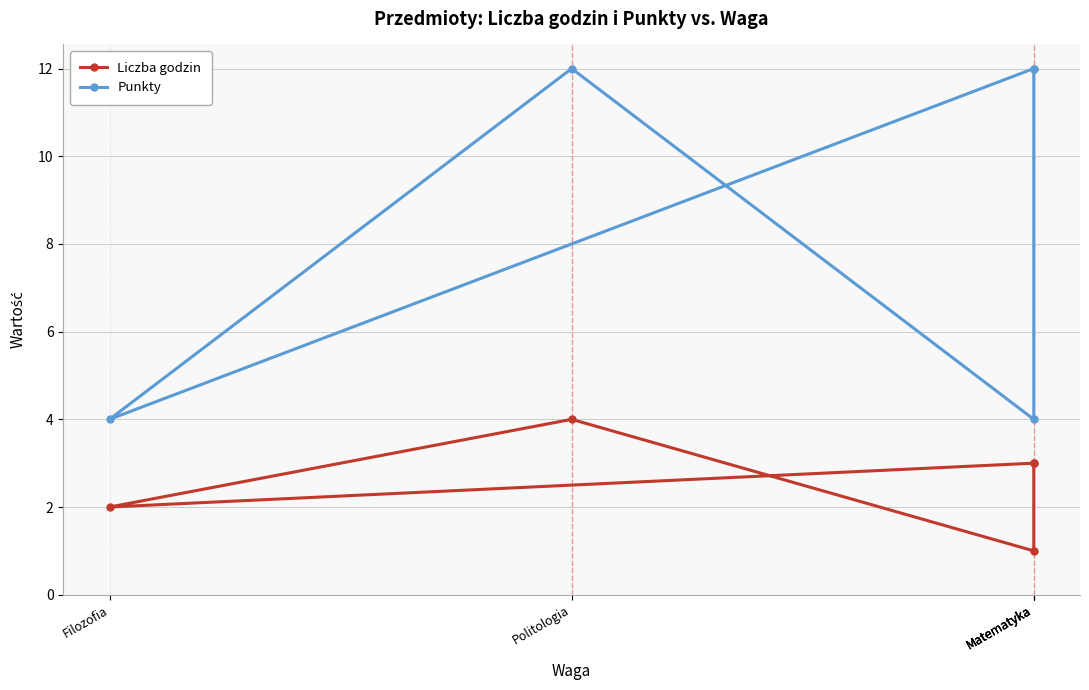

Is the value of Punkty at Matematyka greater than the value of Liczba godzin at Matematyka?

Yes